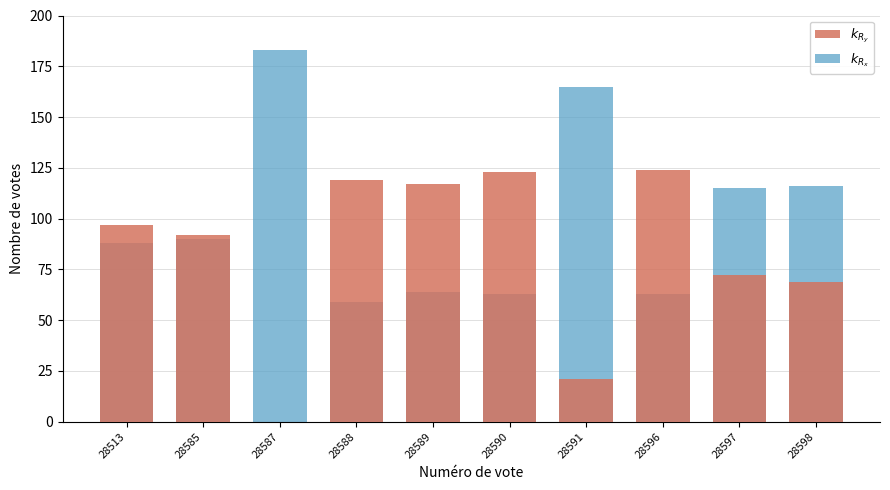

Reading left to right, extract all data points from this chart.

$k_{R_y}$: 28513=97	28585=92	28587=0	28588=119	28589=117	28590=123	28591=21	28596=124	28597=72	28598=69
$k_{R_x}$: 28513=88	28585=90	28587=183	28588=59	28589=64	28590=63	28591=165	28596=63	28597=115	28598=116